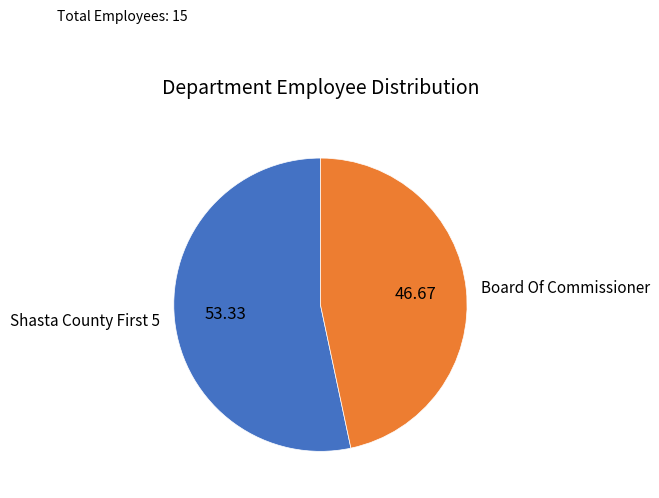

What is the smallest slice in the pie chart?

Board Of Commissioner